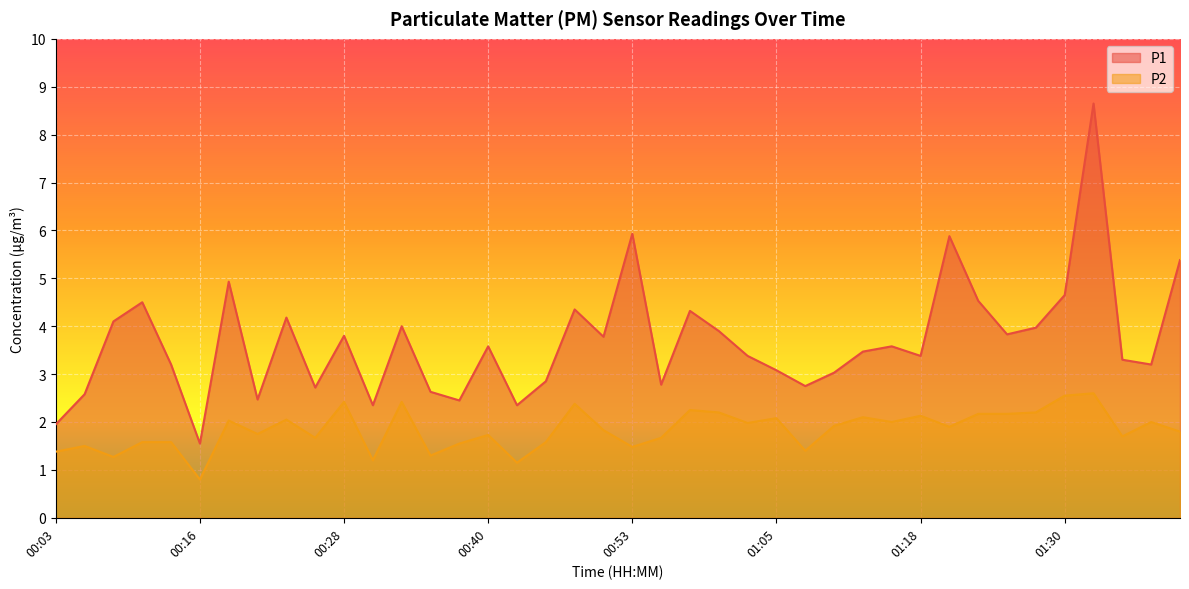

What are all the series names shown in the legend?

P1, P2